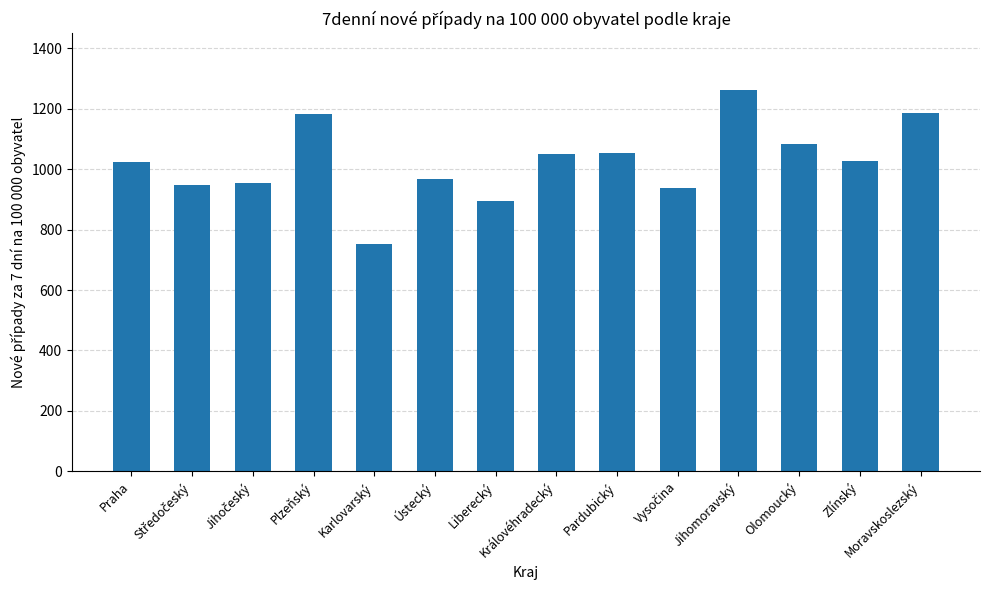

What value does the data have at Olomoucký?

1081.6